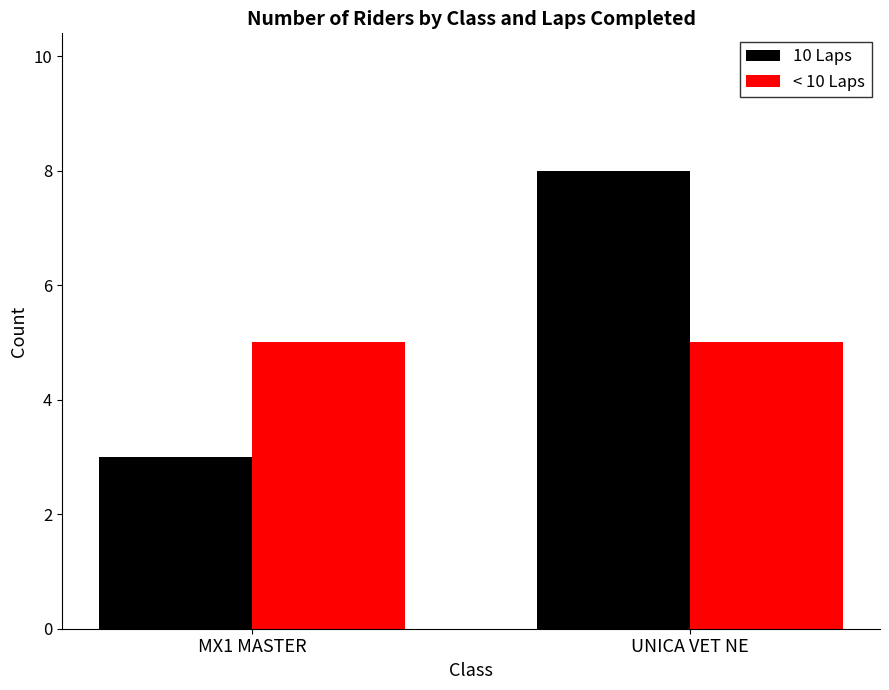

Rank the series by their average value, from lowest to highest.

< 10 Laps, 10 Laps